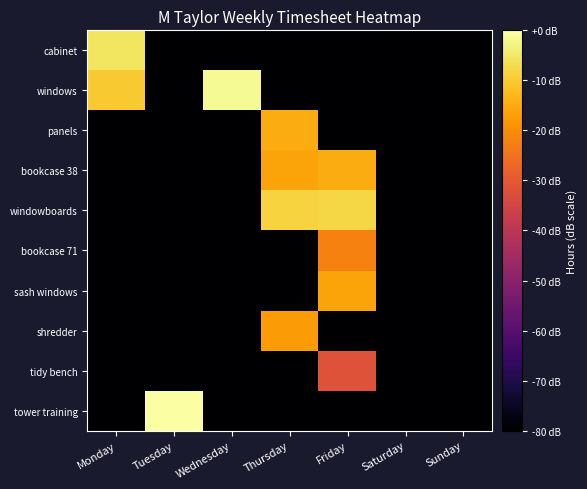

Reading left to right, what are all the values shown in this chart?

cabinet: Monday=-5.6	Tuesday=-80.0	Wednesday=-80.0	Thursday=-80.0	Friday=-80.0	Saturday=-80.0	Sunday=-80.0
windows: Monday=-10.0	Tuesday=-80.0	Wednesday=-1.5	Thursday=-80.0	Friday=-80.0	Saturday=-80.0	Sunday=-80.0
panels: Monday=-80.0	Tuesday=-80.0	Wednesday=-80.0	Thursday=-14.7	Friday=-80.0	Saturday=-80.0	Sunday=-80.0
bookcase 38: Monday=-80.0	Tuesday=-80.0	Wednesday=-80.0	Thursday=-16.0	Friday=-14.7	Saturday=-80.0	Sunday=-80.0
windowboards: Monday=-80.0	Tuesday=-80.0	Wednesday=-80.0	Thursday=-8.7	Friday=-8.1	Saturday=-80.0	Sunday=-80.0
bookcase 71: Monday=-80.0	Tuesday=-80.0	Wednesday=-80.0	Thursday=-80.0	Friday=-22.1	Saturday=-80.0	Sunday=-80.0
sash windows: Monday=-80.0	Tuesday=-80.0	Wednesday=-80.0	Thursday=-80.0	Friday=-16.0	Saturday=-80.0	Sunday=-80.0
shredder: Monday=-80.0	Tuesday=-80.0	Wednesday=-80.0	Thursday=-17.6	Friday=-80.0	Saturday=-80.0	Sunday=-80.0
tidy bench: Monday=-80.0	Tuesday=-80.0	Wednesday=-80.0	Thursday=-80.0	Friday=-31.6	Saturday=-80.0	Sunday=-80.0
tower training: Monday=-80.0	Tuesday=0.0	Wednesday=-80.0	Thursday=-80.0	Friday=-80.0	Saturday=-80.0	Sunday=-80.0